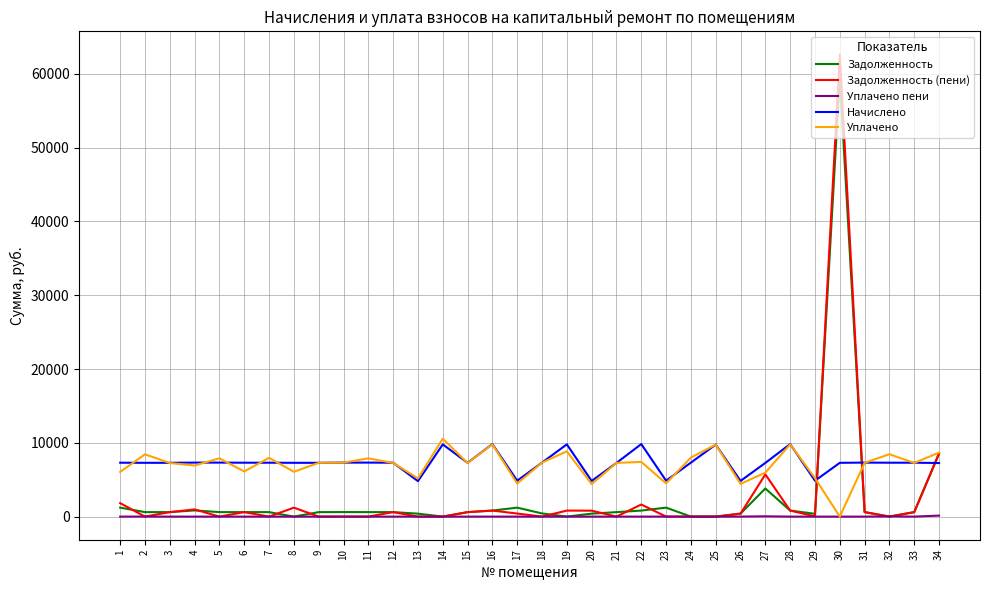

How many values in the Задолженность series exceed 608?

19